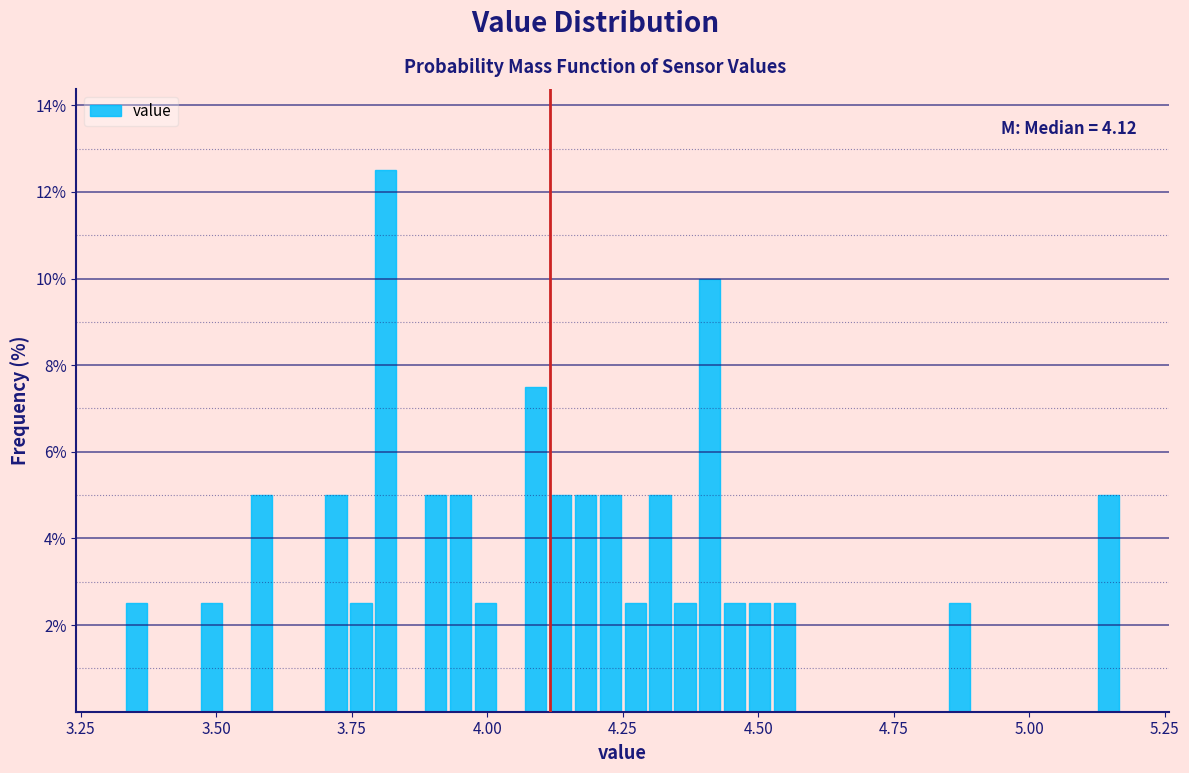

Read against the x-axis, roughly where is the centre of the tallest bar?

3.80